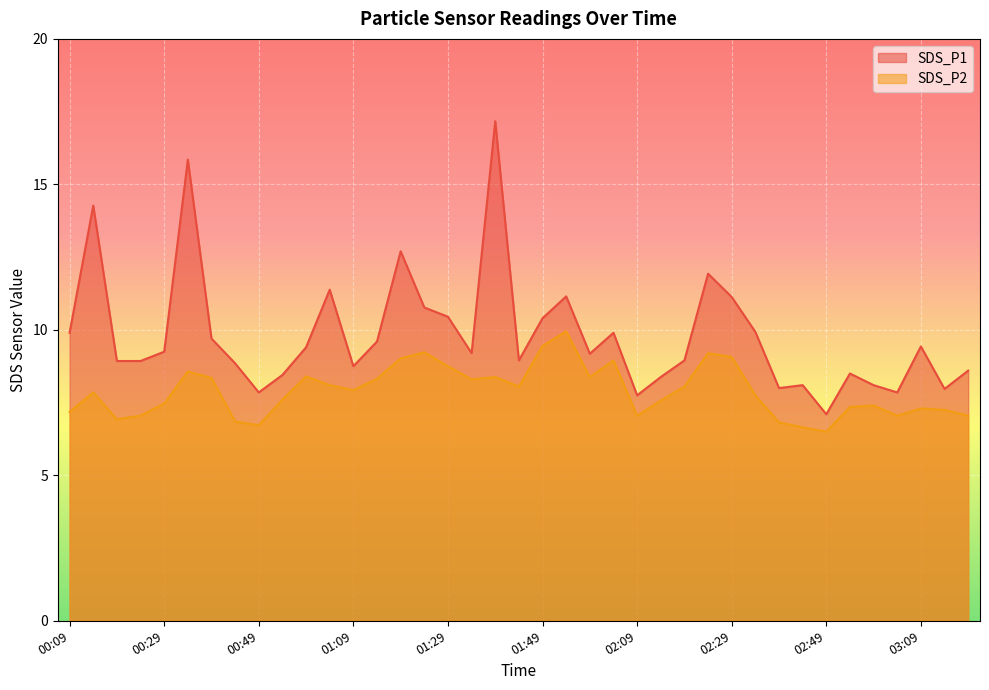

Which series has the largest total across all categories?

SDS_P1